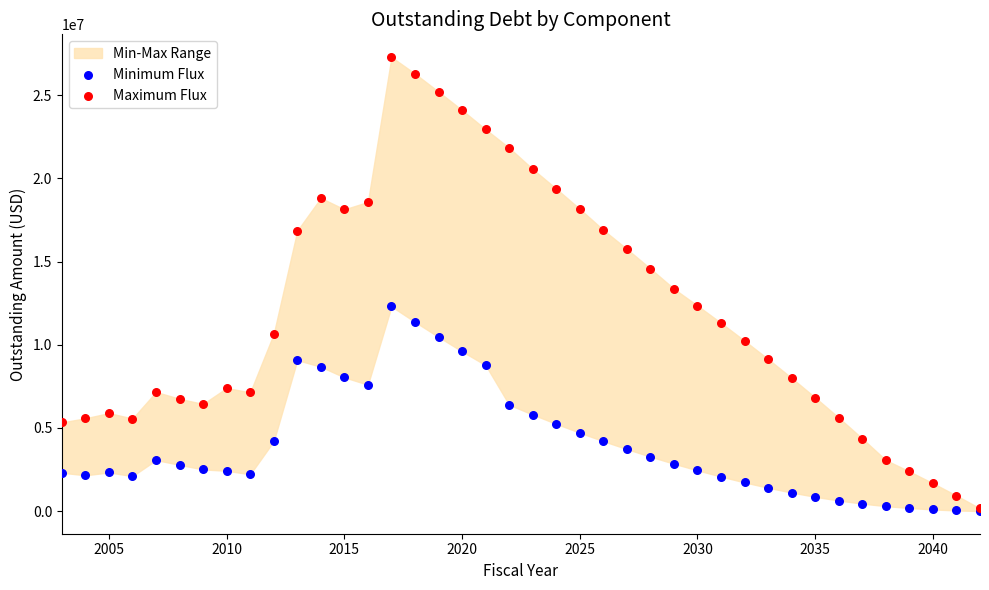

In the Maximum Flux series, what Y value is closest to 13725000?

13361000.0